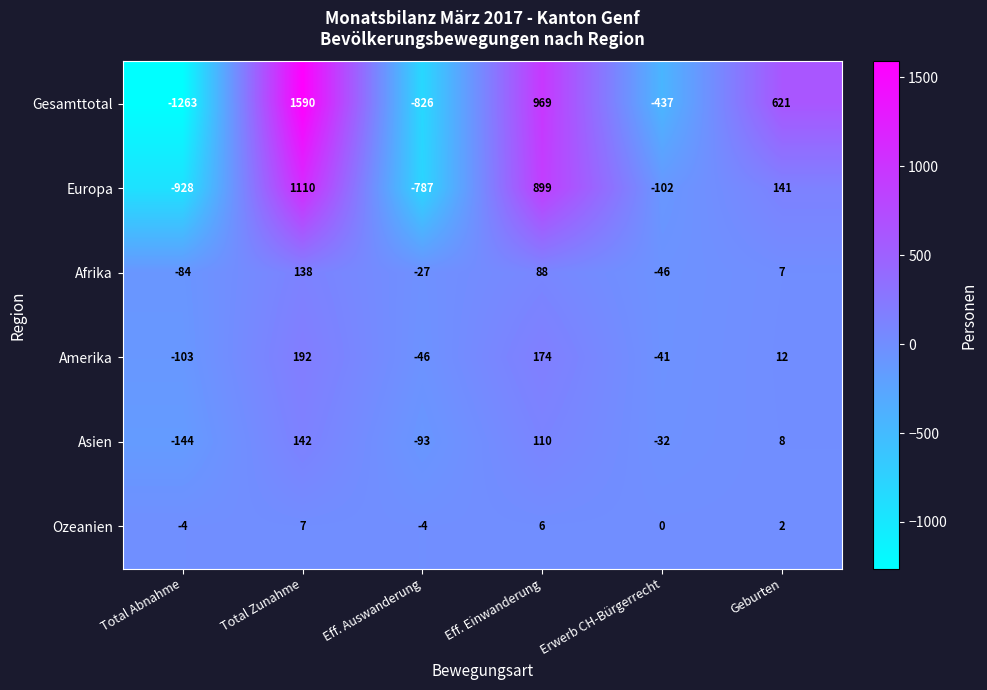

Which label corresponds to the largest value in the chart?

Total Zunahme